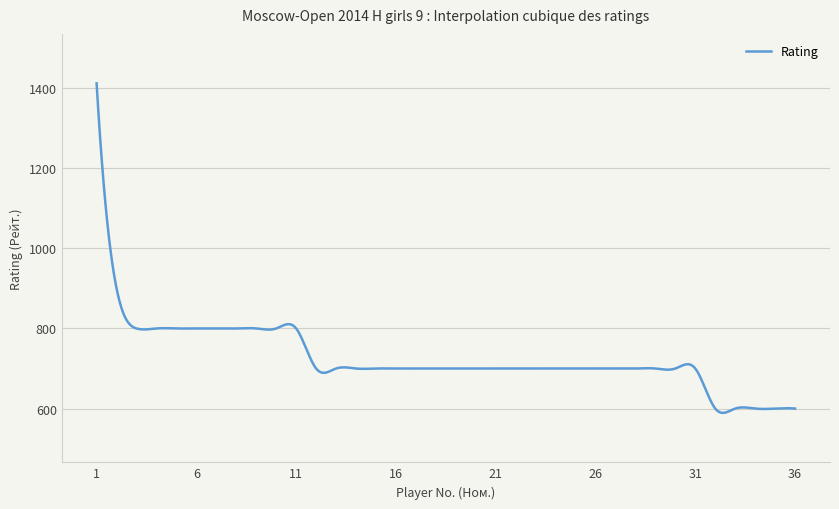

How many lines are shown in the chart?

1